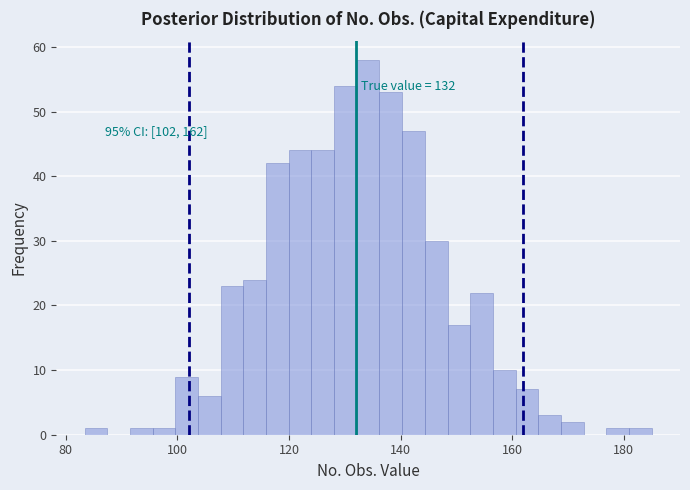

Around what value on the x-axis is the tallest bar? Give the approximate position of its centre, as read against the axis.

134